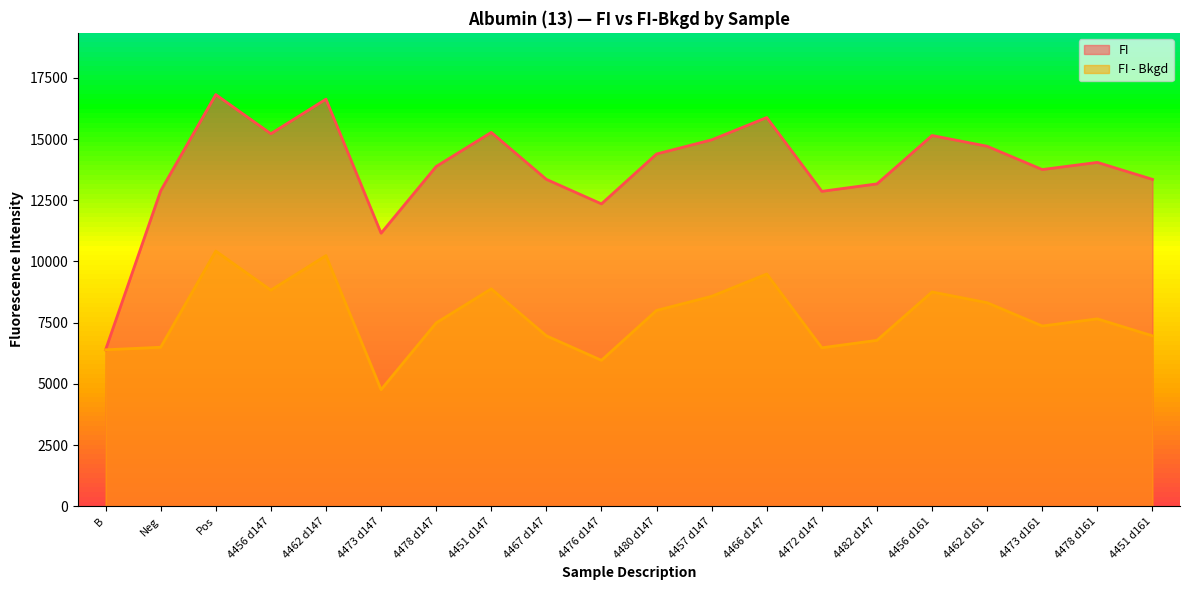

What is the sum of the FI values at 4456 d161 and 4456 d147?

30367.3